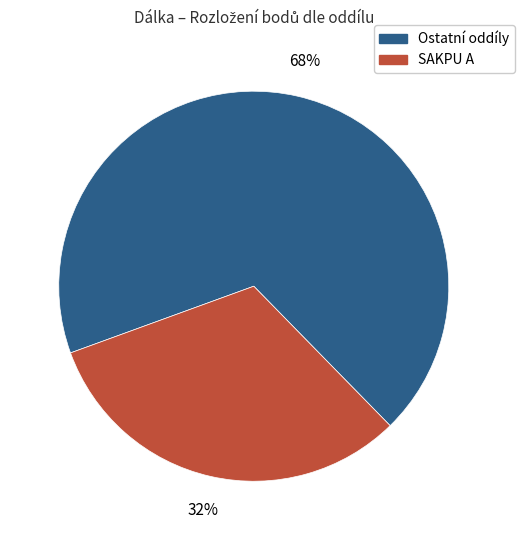

Is the sum of SAKPU A and Ostatní oddíly greater than half?

Yes